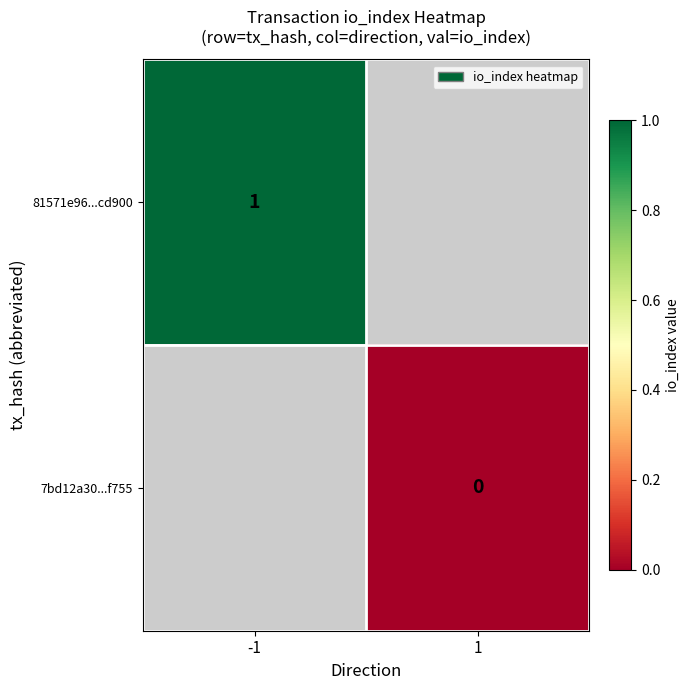

At how many categories does at least one series exceed 0?

1